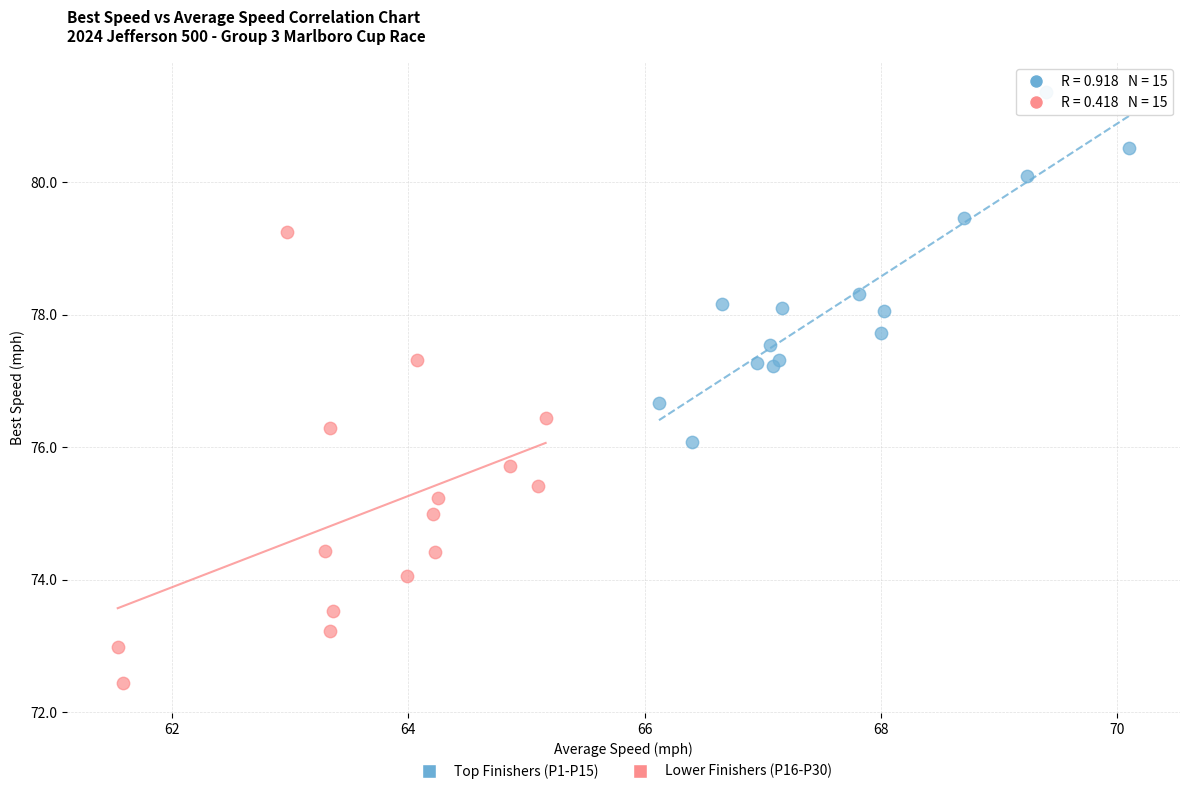

Which series reaches the maximum Y coordinate?

Top Finishers (P1-P15)